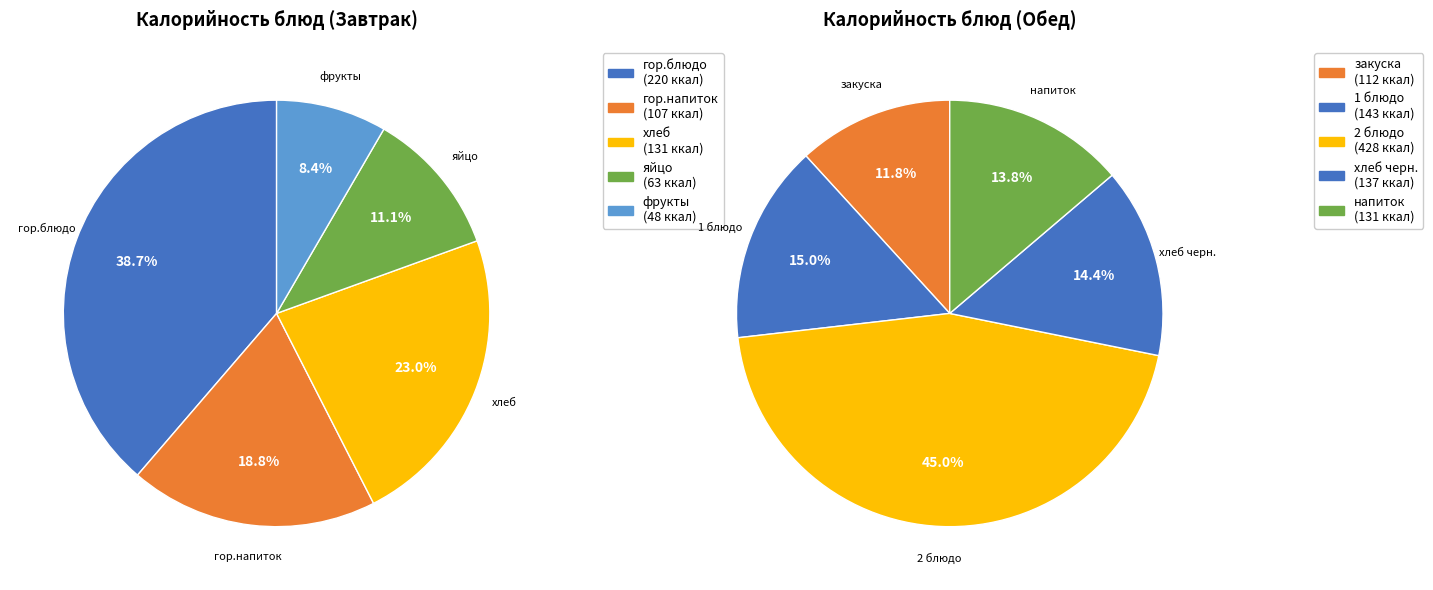

Is there a majority slice in this chart?

No